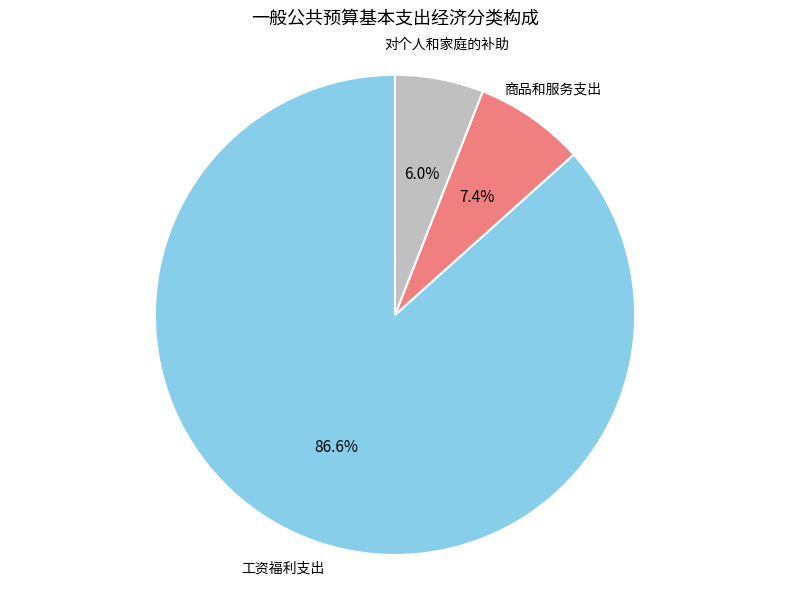

Is there any slice that represents more than half of the pie?

Yes